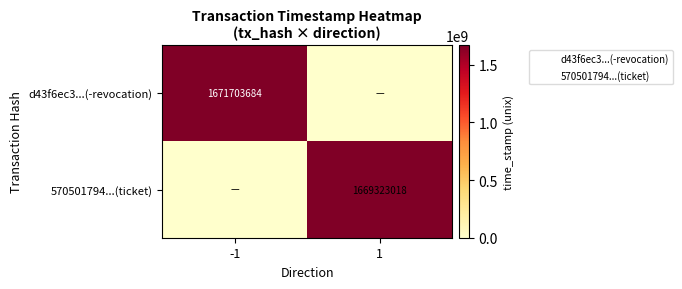

Which has a higher value, -1 or 1?

-1